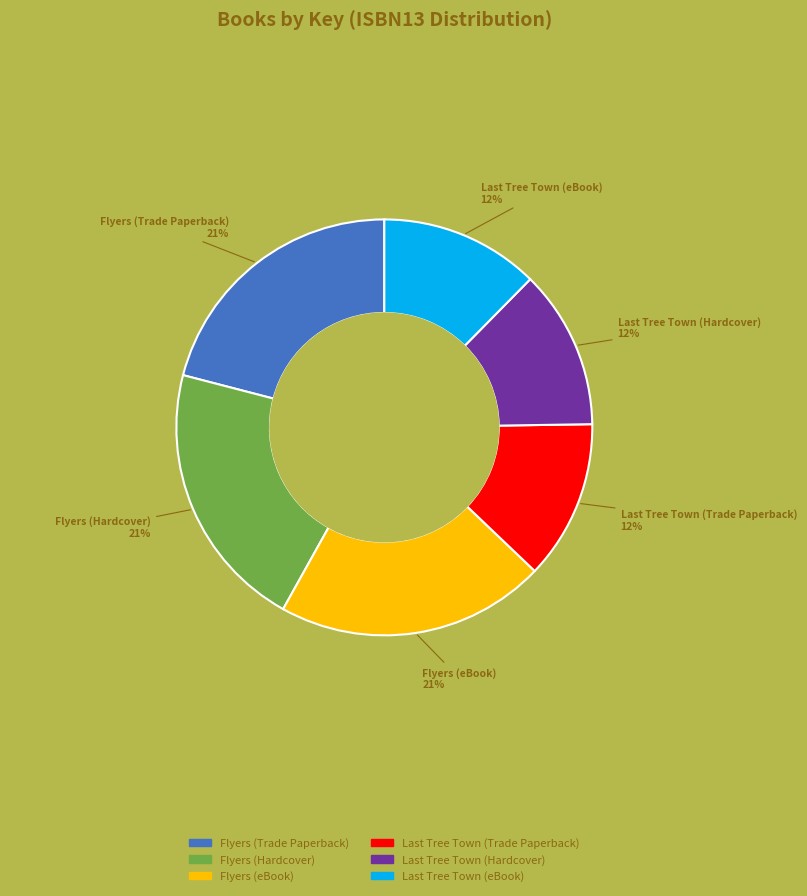

Is it true that Flyers (eBook) is 12% of the pie?

False